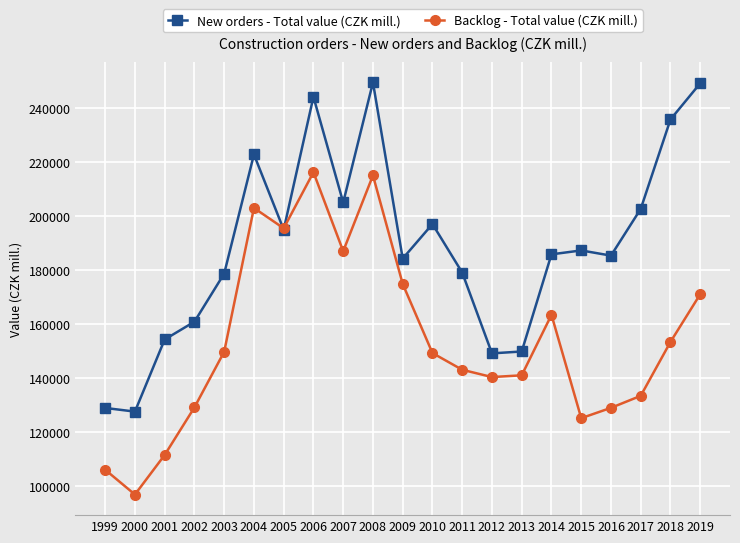

Which series changed the most between 2003 and 2008?

New orders - Total value (CZK mill.)